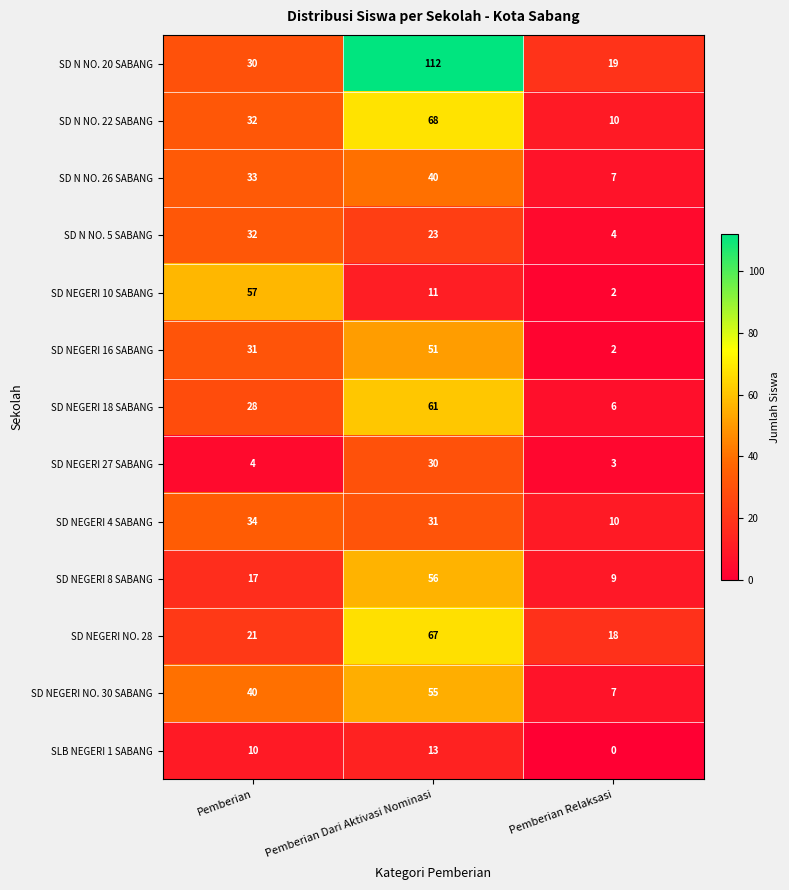

What is the difference between the highest and lowest values at Pemberian Dari Aktivasi Nominasi?

101